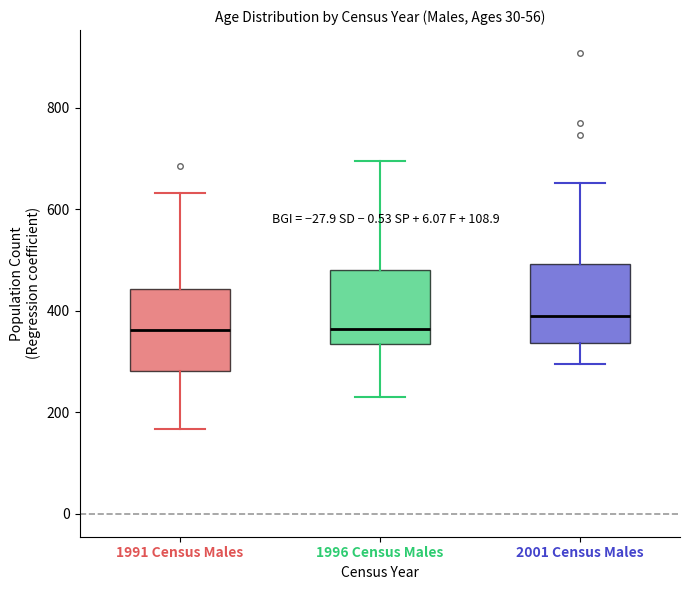

Where does the median line of the box for 1991 Census Males sit on the y-axis? The values are not printed on the chart, so give them approximately, as read against the axis.

360